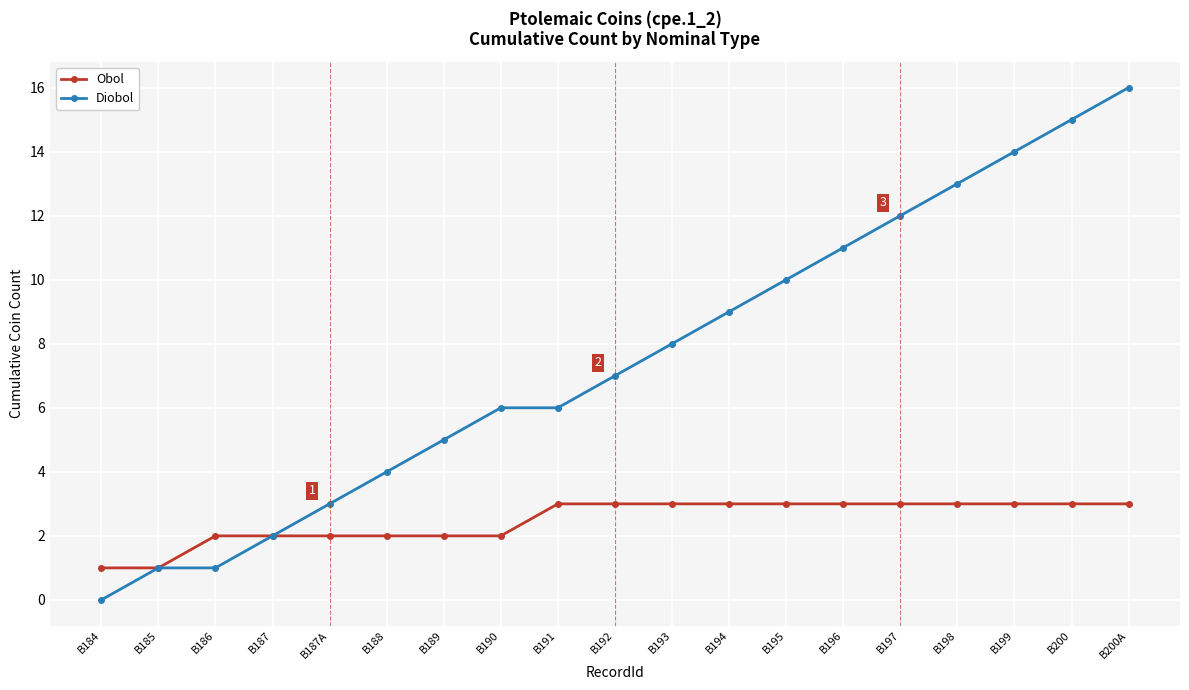

Which series changed the most between B184 and B198?

Diobol